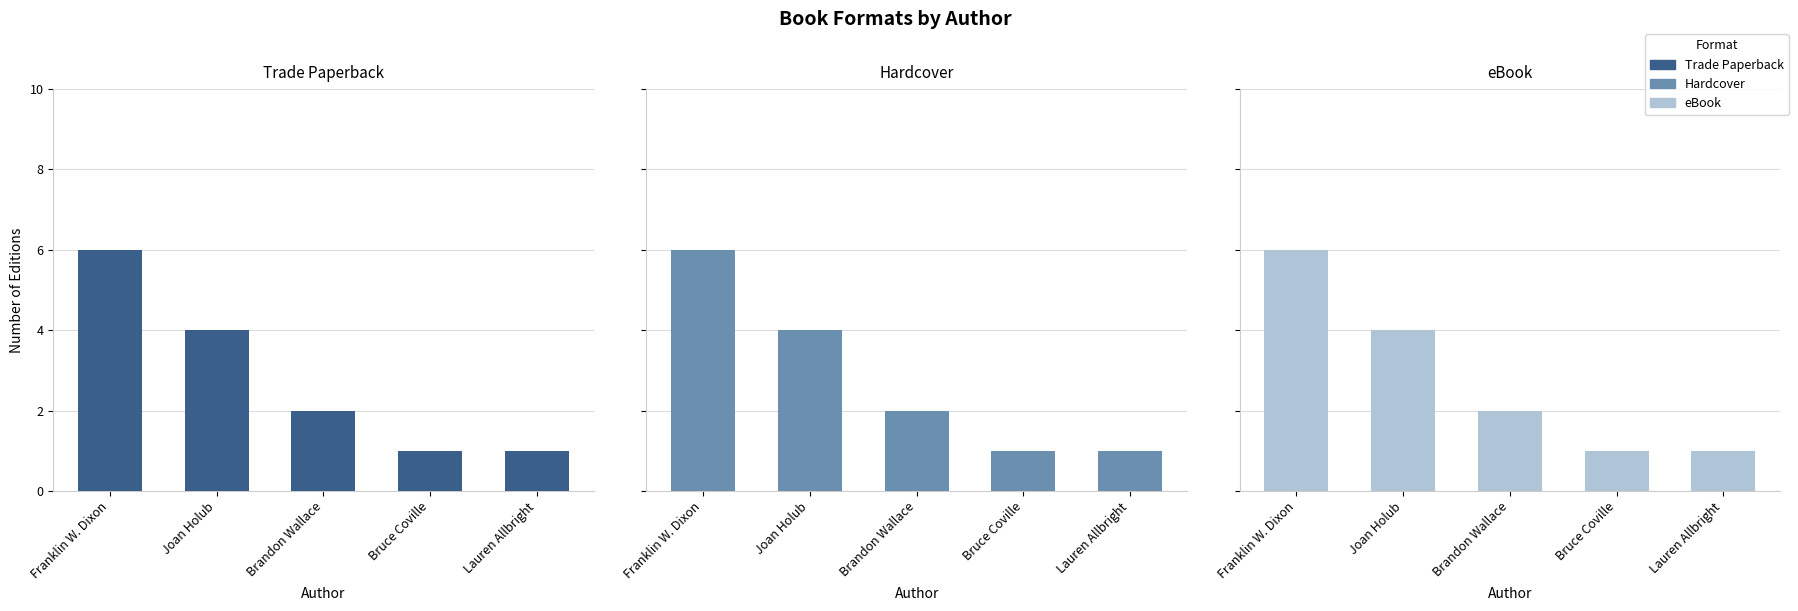

What is the label of the 2nd bar from the right?

Bruce Coville